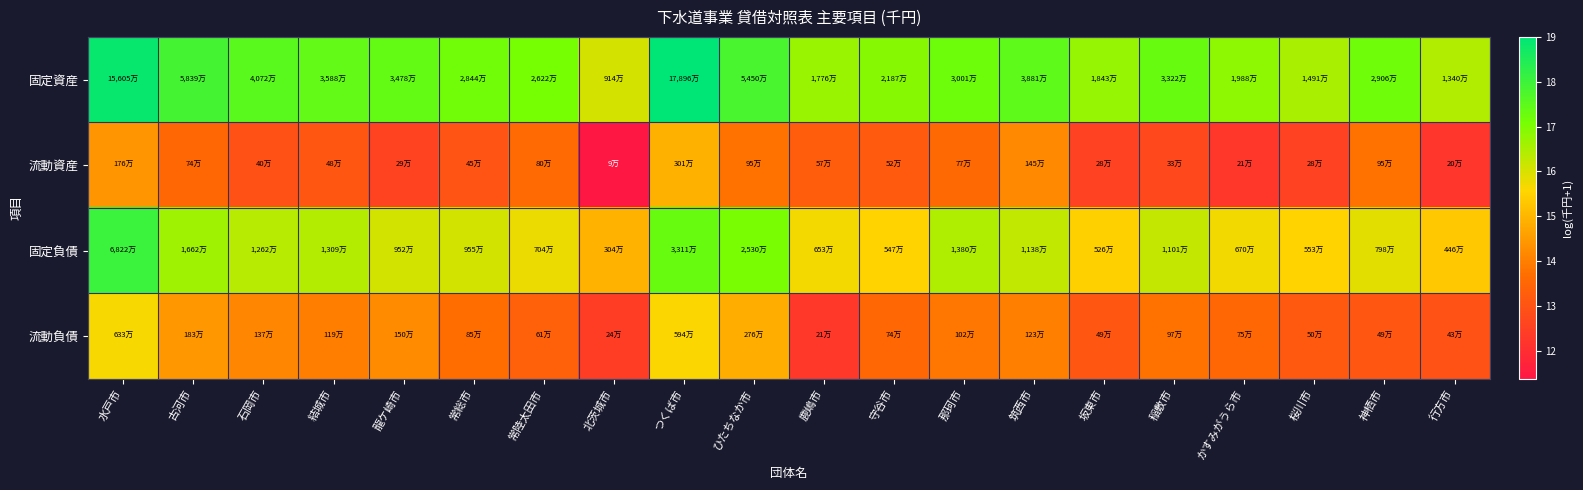

Between 守谷市 and 行方市, which series saw the biggest shift?

流動資産